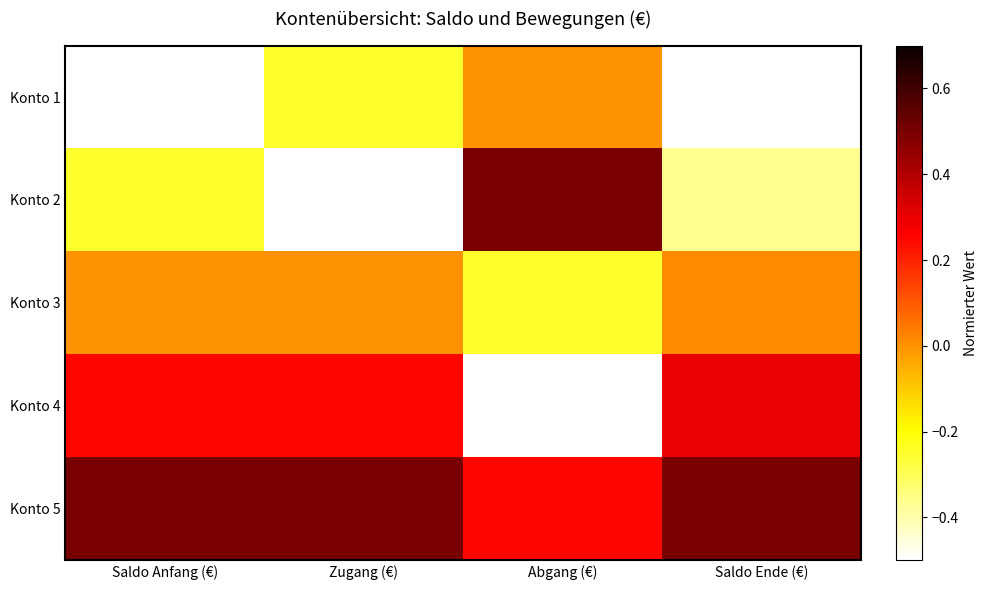

At which category is the sum across all series the highest?

Saldo Anfang (€)